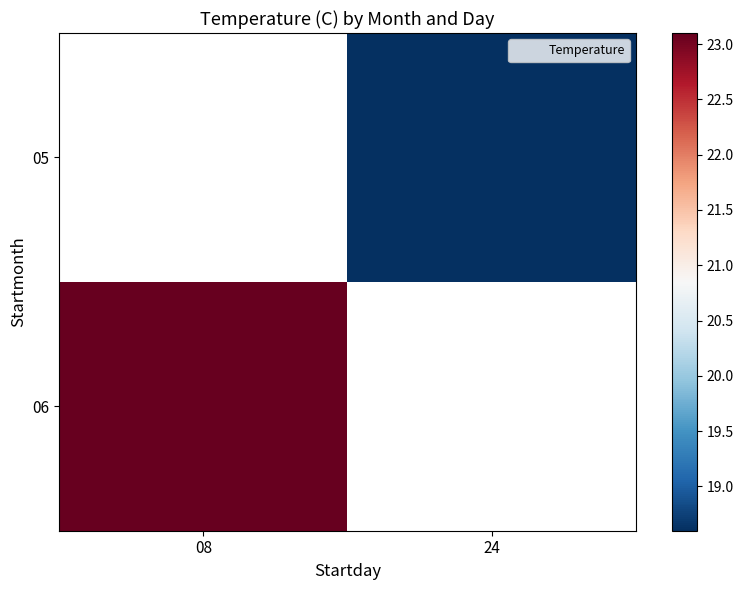

How many values in the 05 series exceed 18?

1